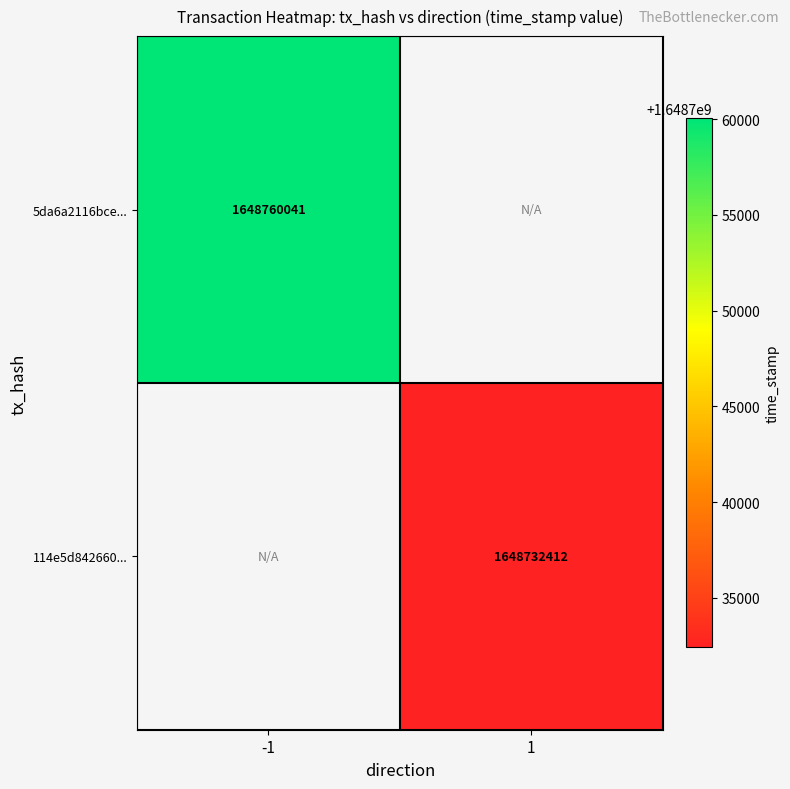

At which category does the chart reach its peak across all series?

-1